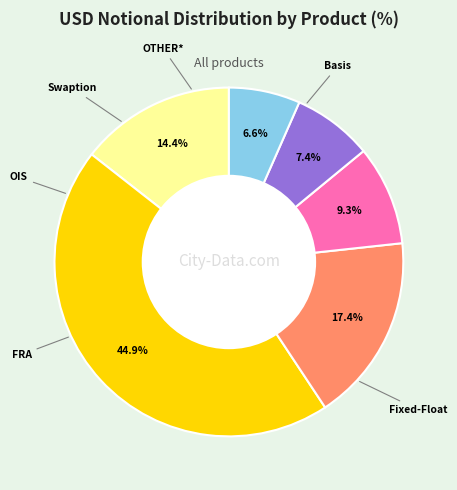

Is there a majority slice in this chart?

No